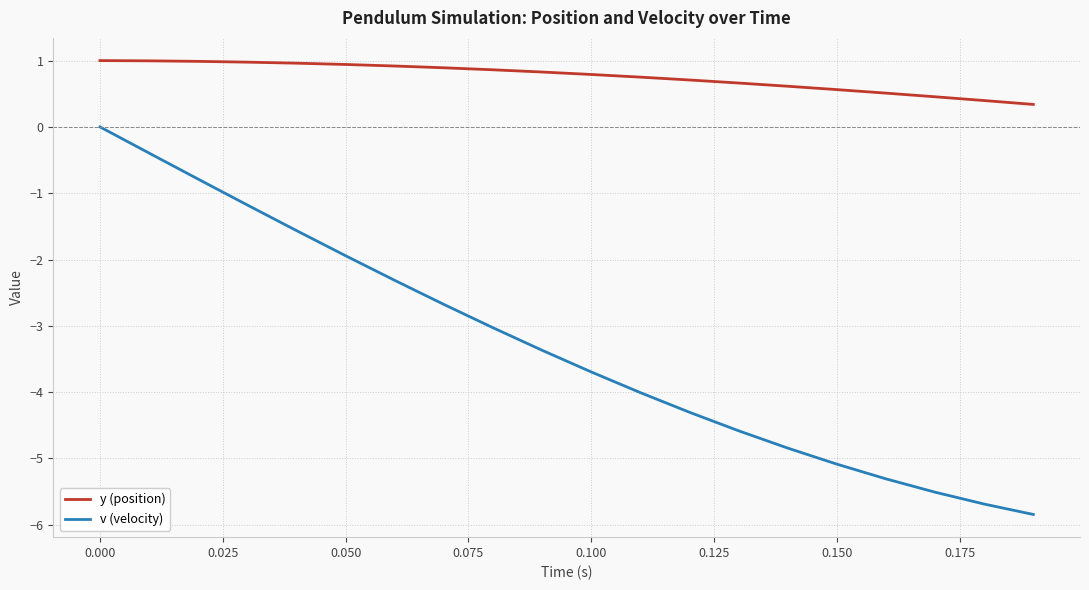

What is the difference between the maximum and minimum values in the v (velocity) series?

5.8